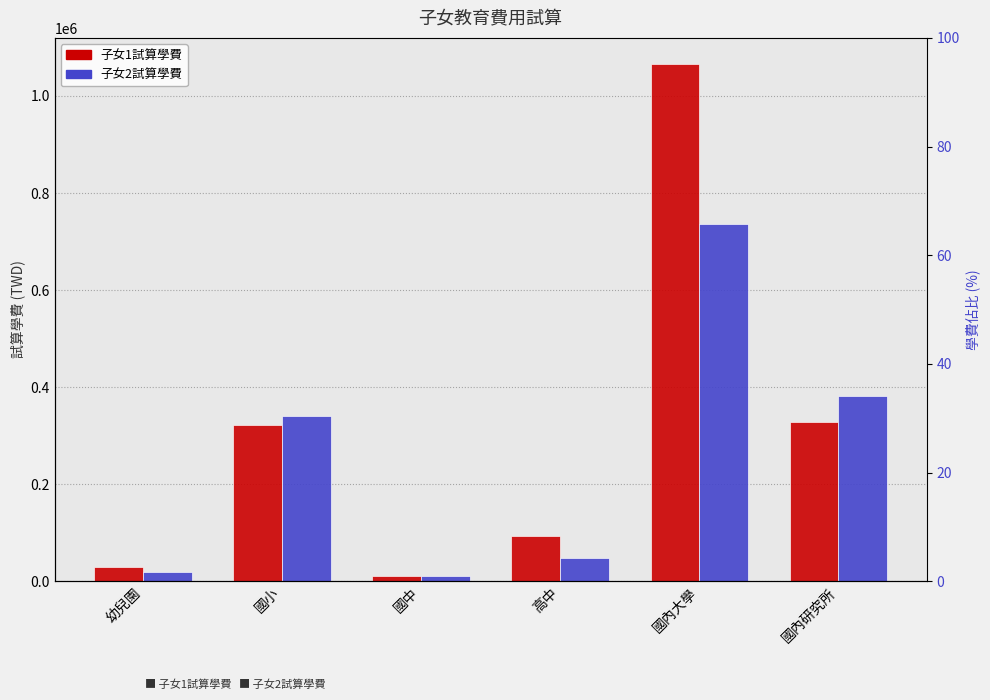

What is the difference between the highest and lowest values at 國內大學?

330796.9